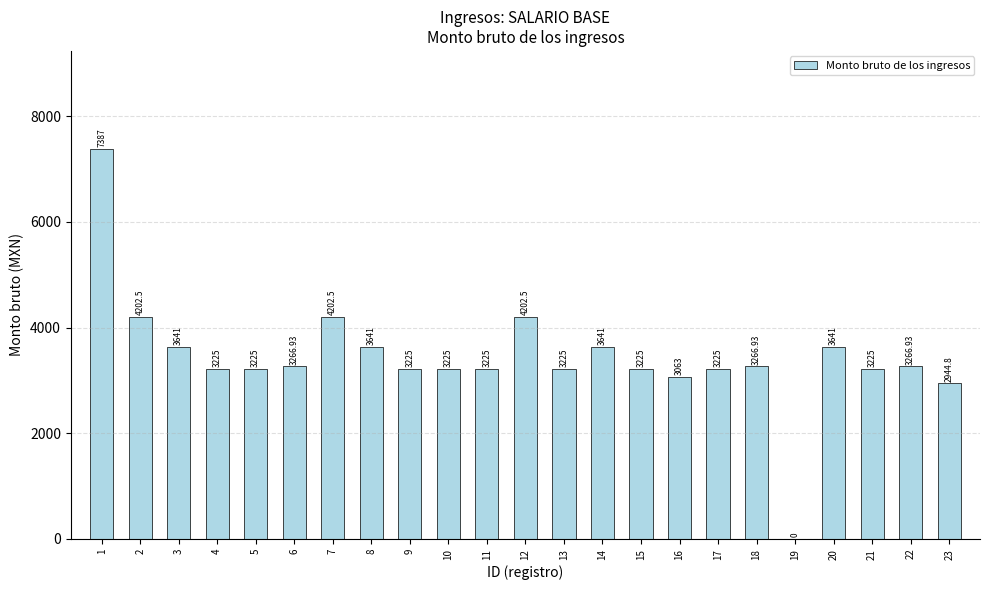

Are the bars grouped side by side (vs. stacked)?

No